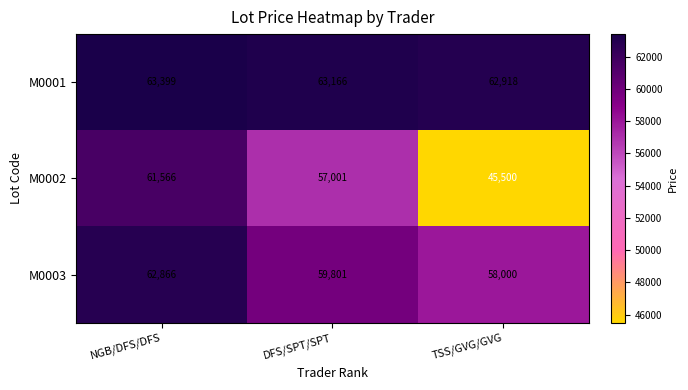

What is the difference between the maximum and minimum values in the M0002 series?

16066